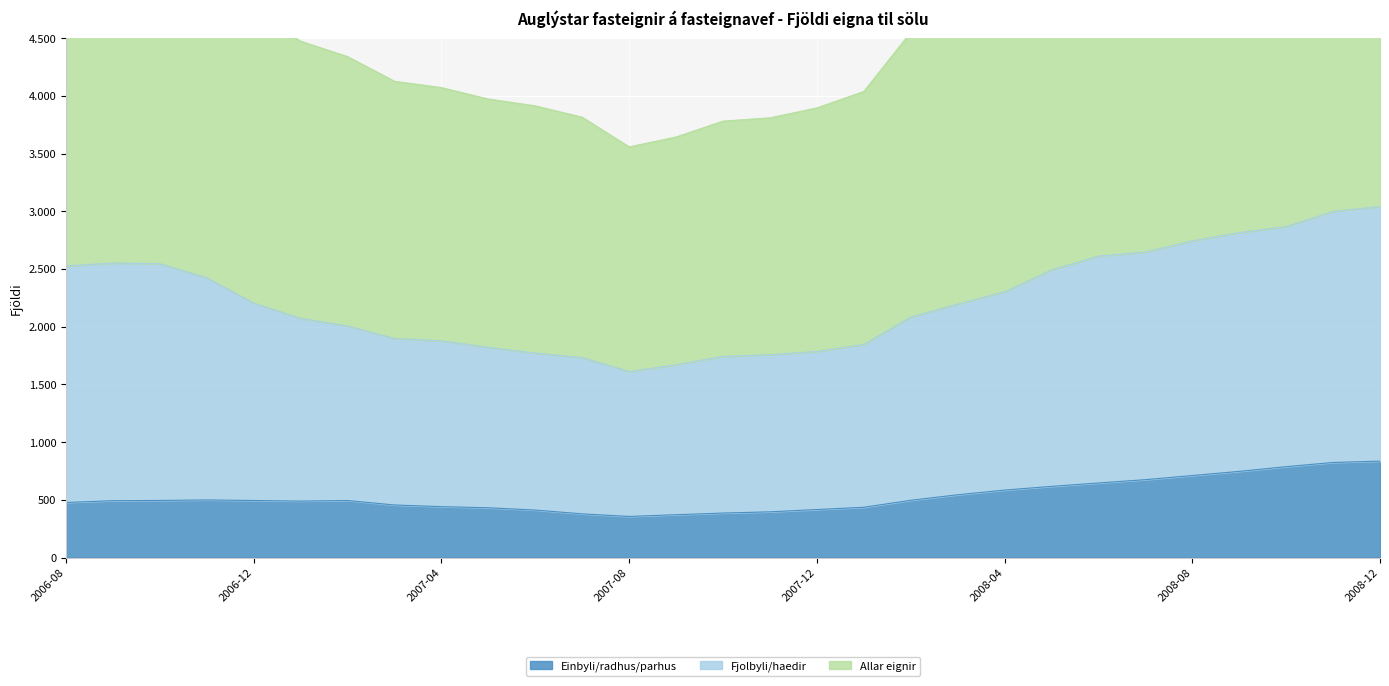

What is the value of the Einbyli/radhus/parhus point at the 7th from the left?

494.1